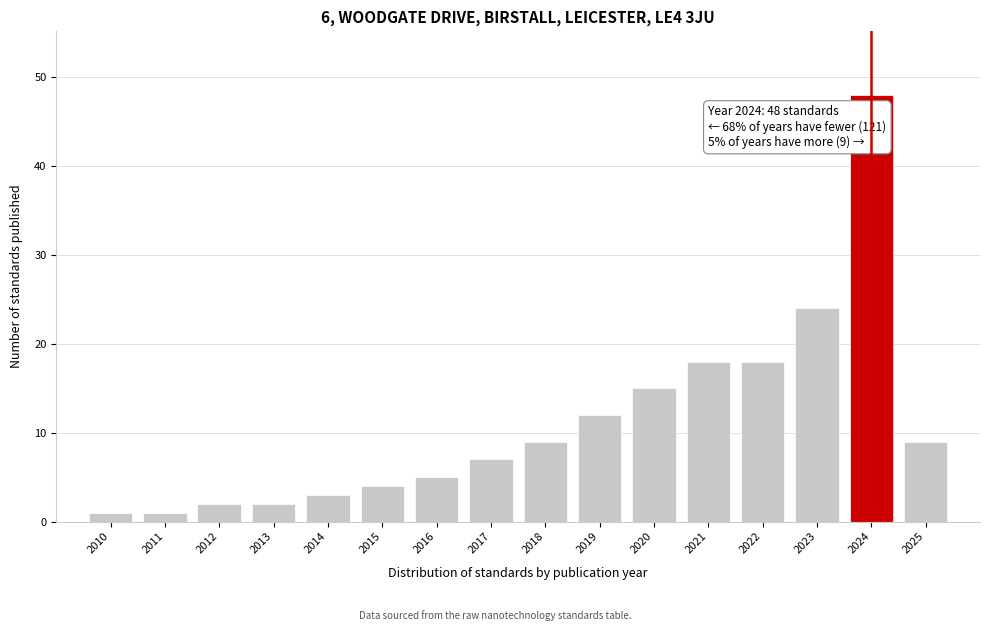

Reading left to right, transcribe all the data shown in this chart.

2010=1	2011=1	2012=2	2013=2	2014=3	2015=4	2016=5	2017=7	2018=9	2019=12	2020=15	2021=18	2022=18	2023=24	2024=48	2025=9